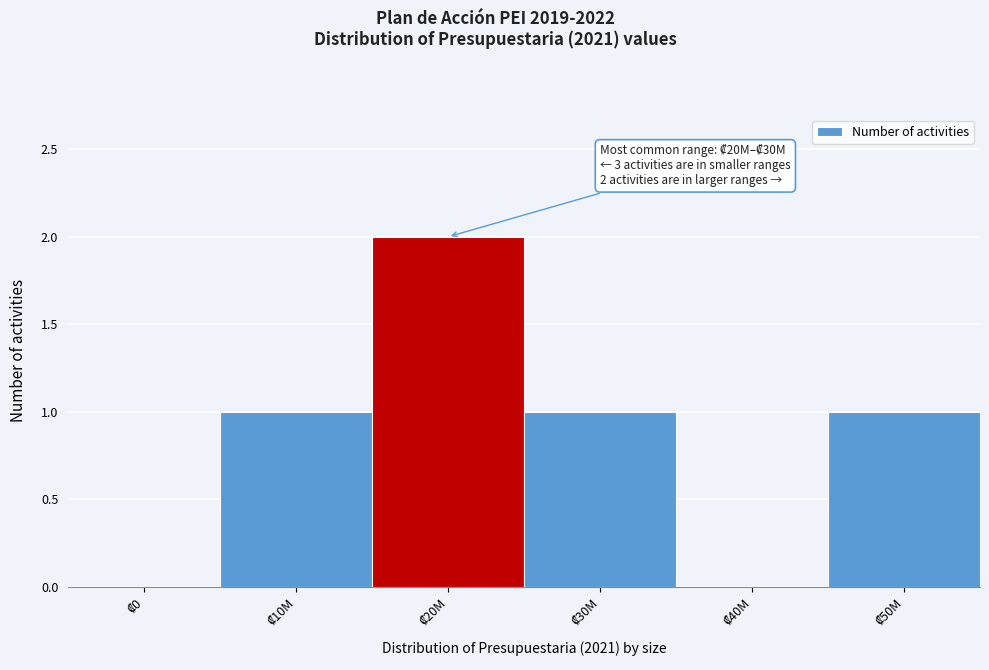

What is the sum of all values?

5